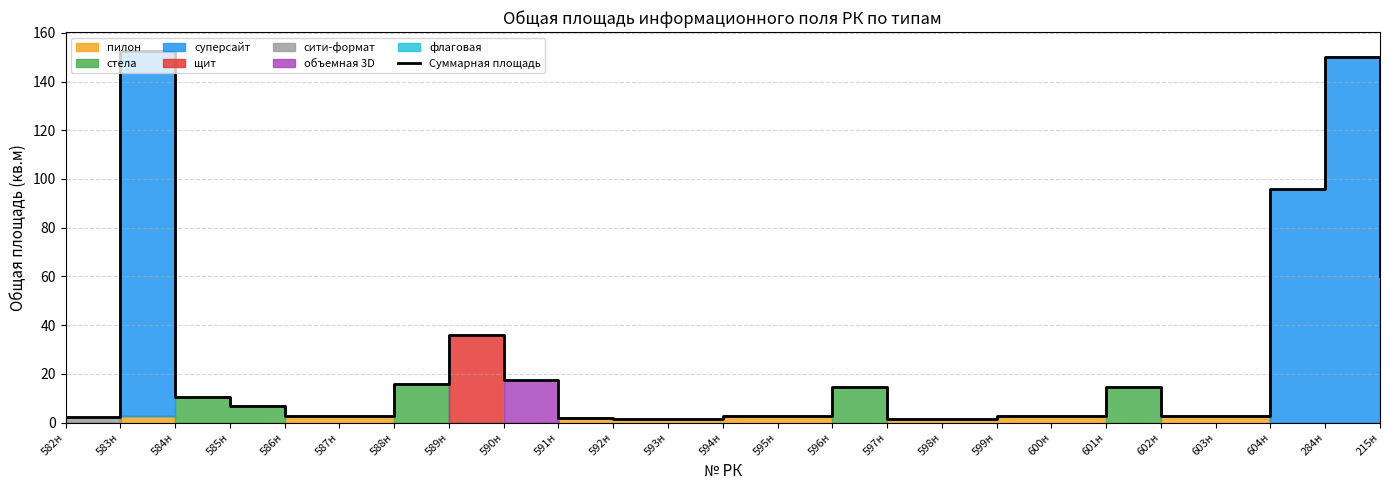

What is the minimum value shown in the chart?

1.3